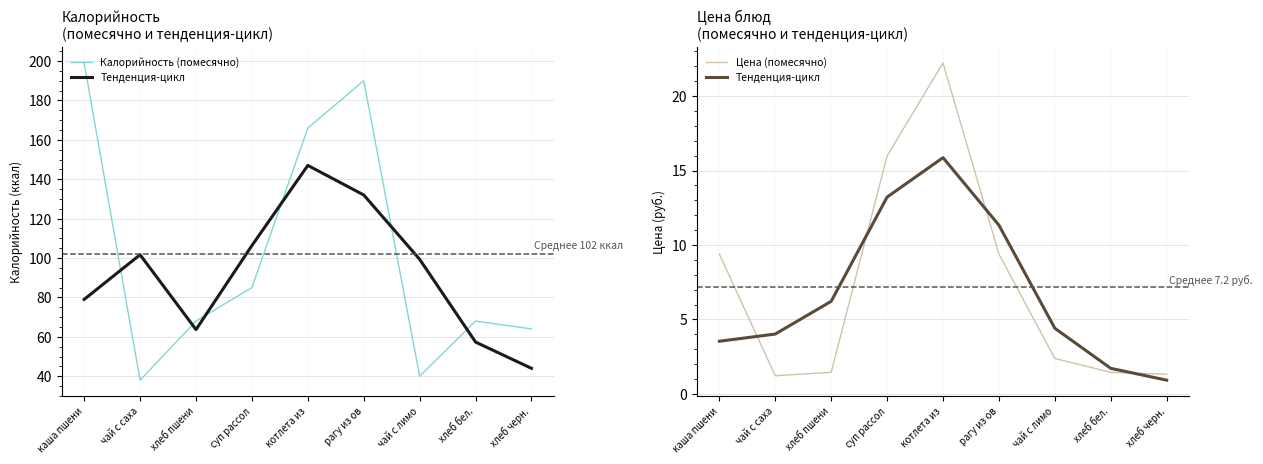

Which series has the largest total across all categories?

Калорийность (помесячно)